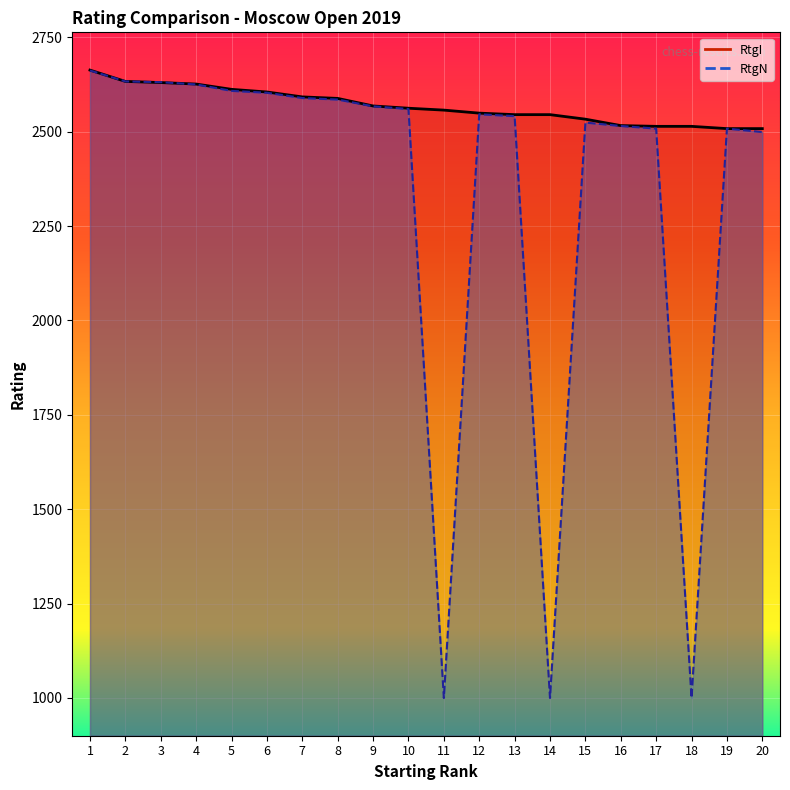

What is the difference between the RtgN values at 6 and 7?

14